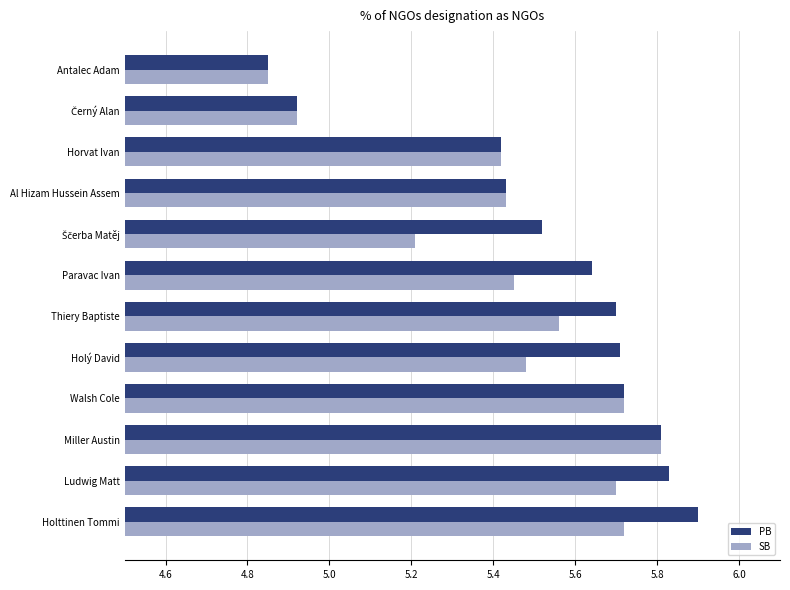

List the series in order of their peak value, highest first.

PB, SB